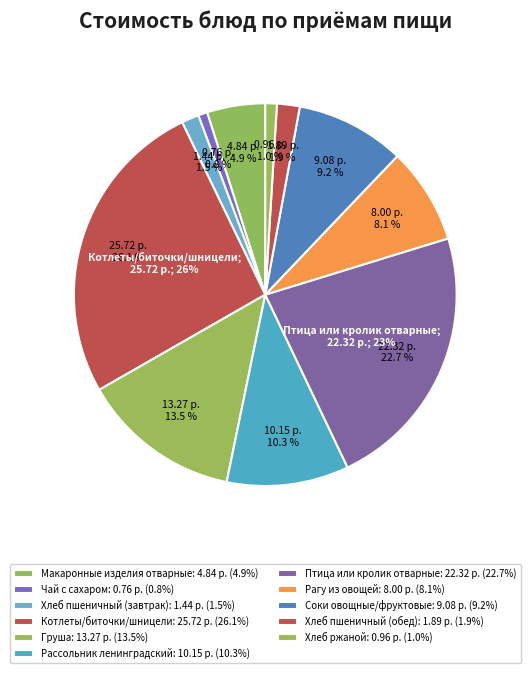

To the nearest percent, what portion does Рагу из овощей represent?

8%